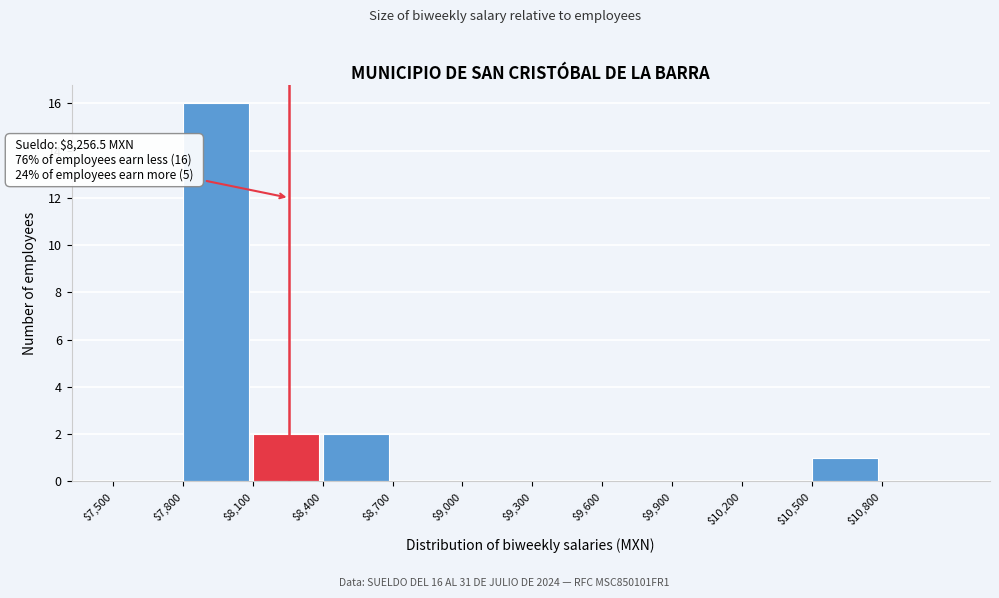

Which range on the x-axis has the tallest bar?

7800 to 8100